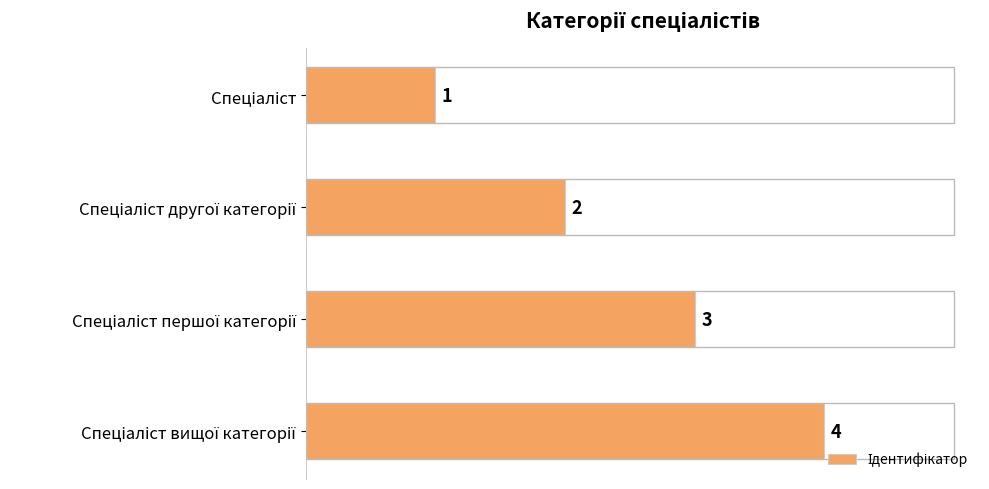

What is the value of the 1st bar from the top?

1